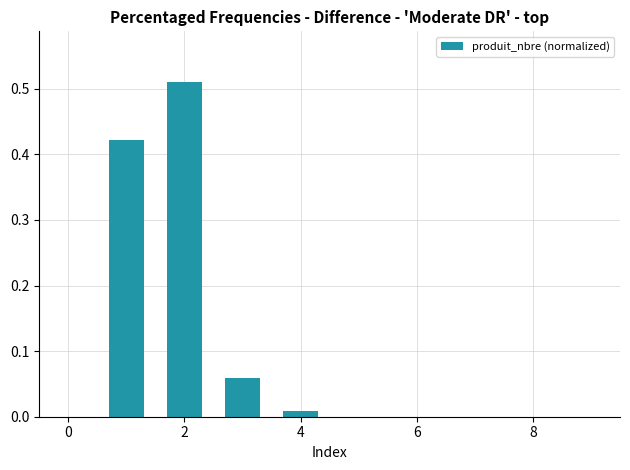

What is the sum of all values?

1.0